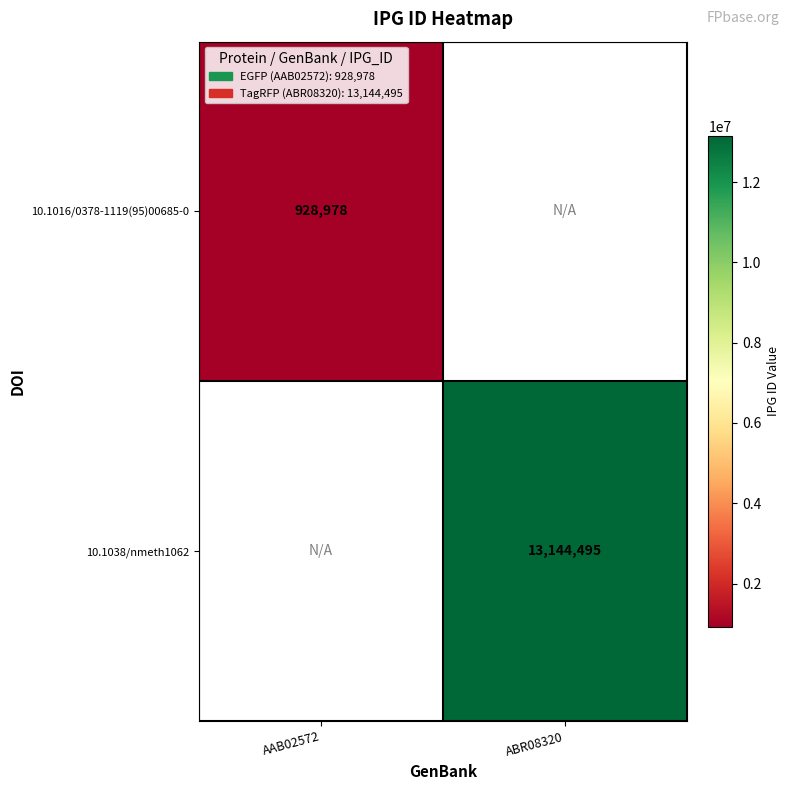

Is it true that 10.1016/0378-1119(95)00685-0 equals 385341.5 at AAB02572?

False